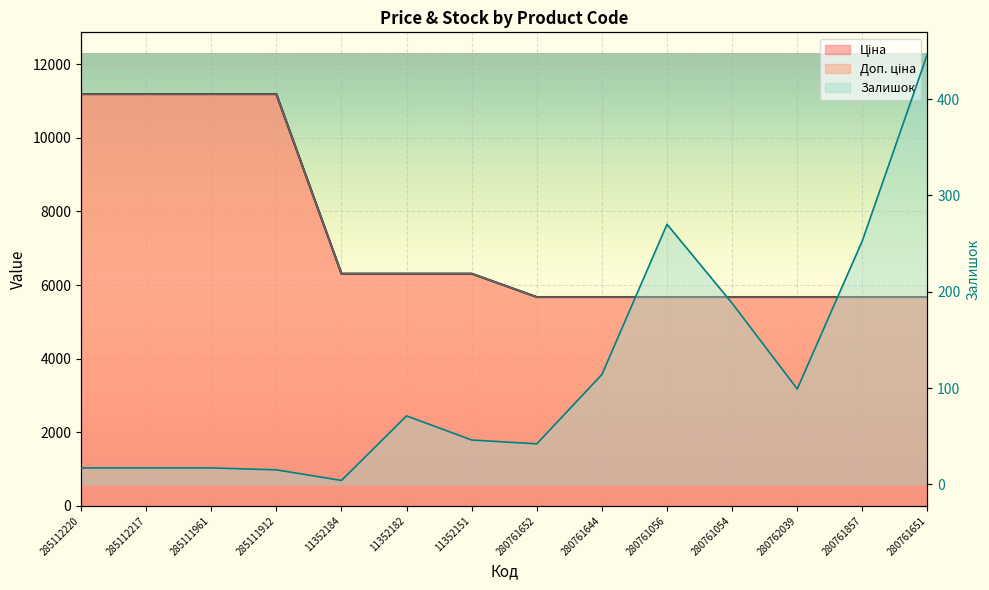

Which series changed the most between 280761652 and 280761644?

Залишок